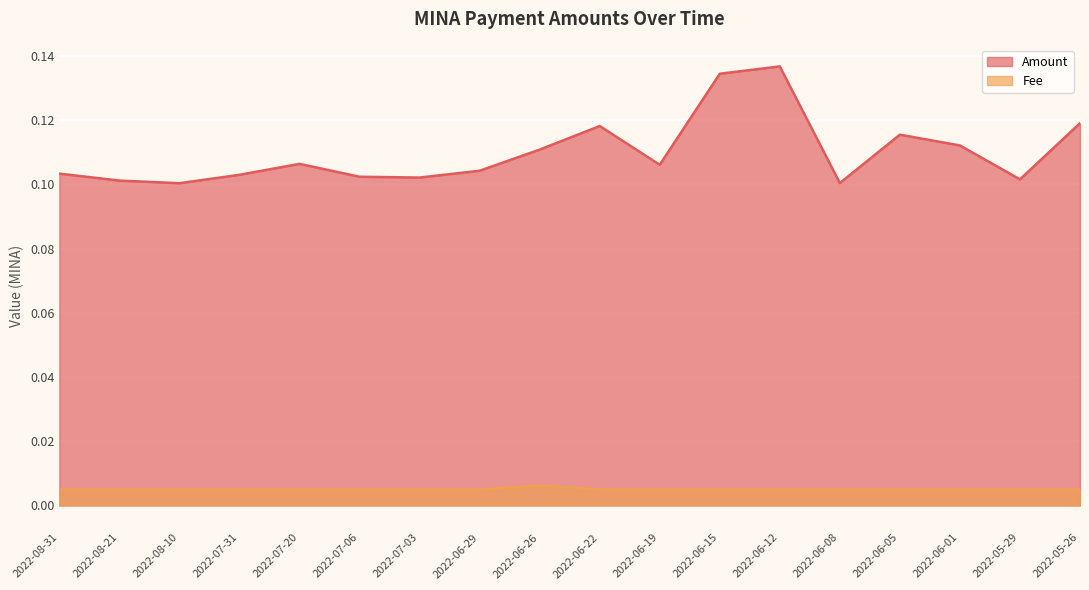

True or false: Fee has a value of 0.0 at 2022-07-06.

True